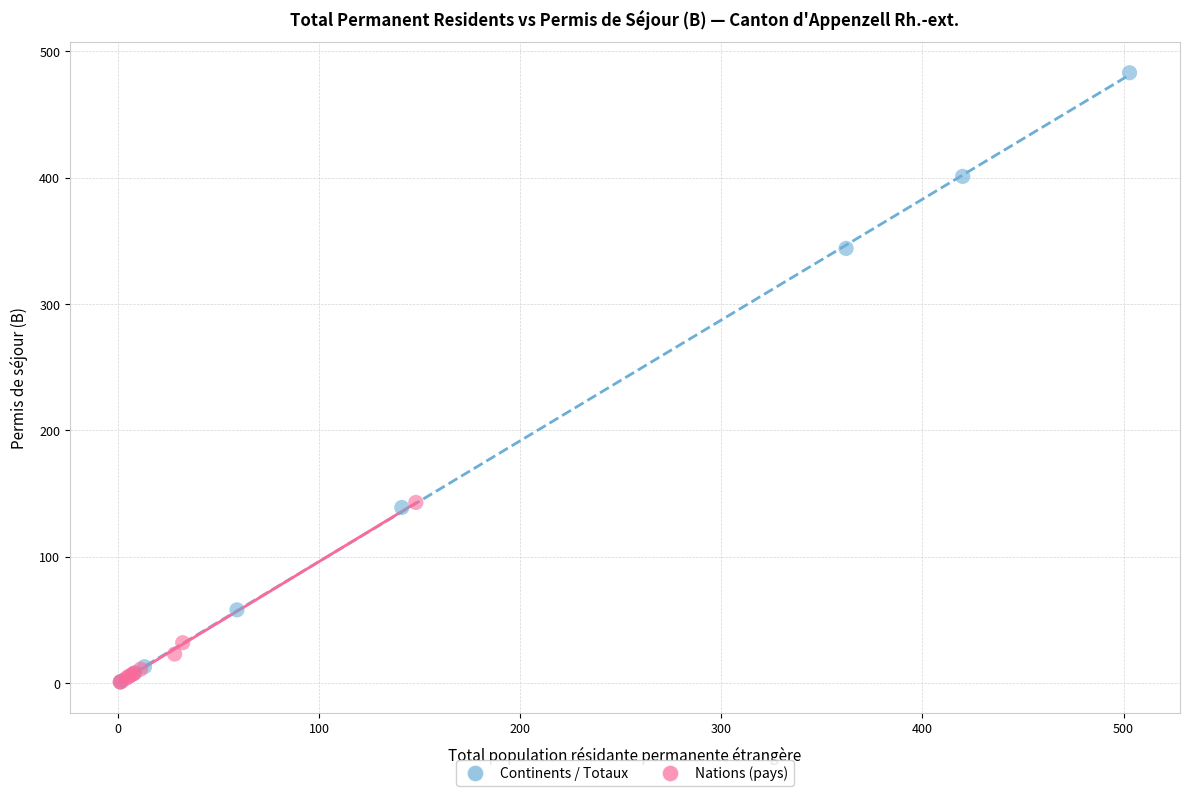

Which series has the largest Y range (max minus min)?

Continents / Totaux